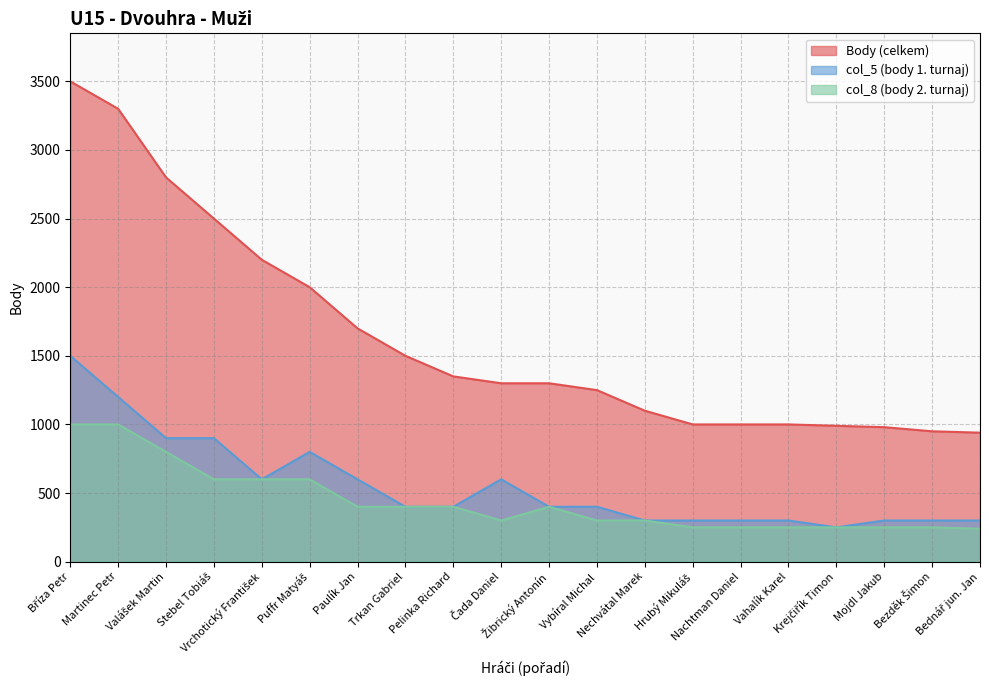

True or false: col_5 and Body intersect in this chart.

False